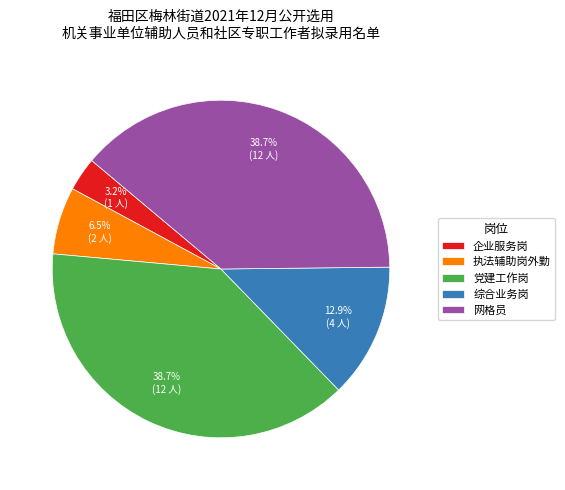

The 综合业务岗 slice represents 13% of the pie. True or false?

True